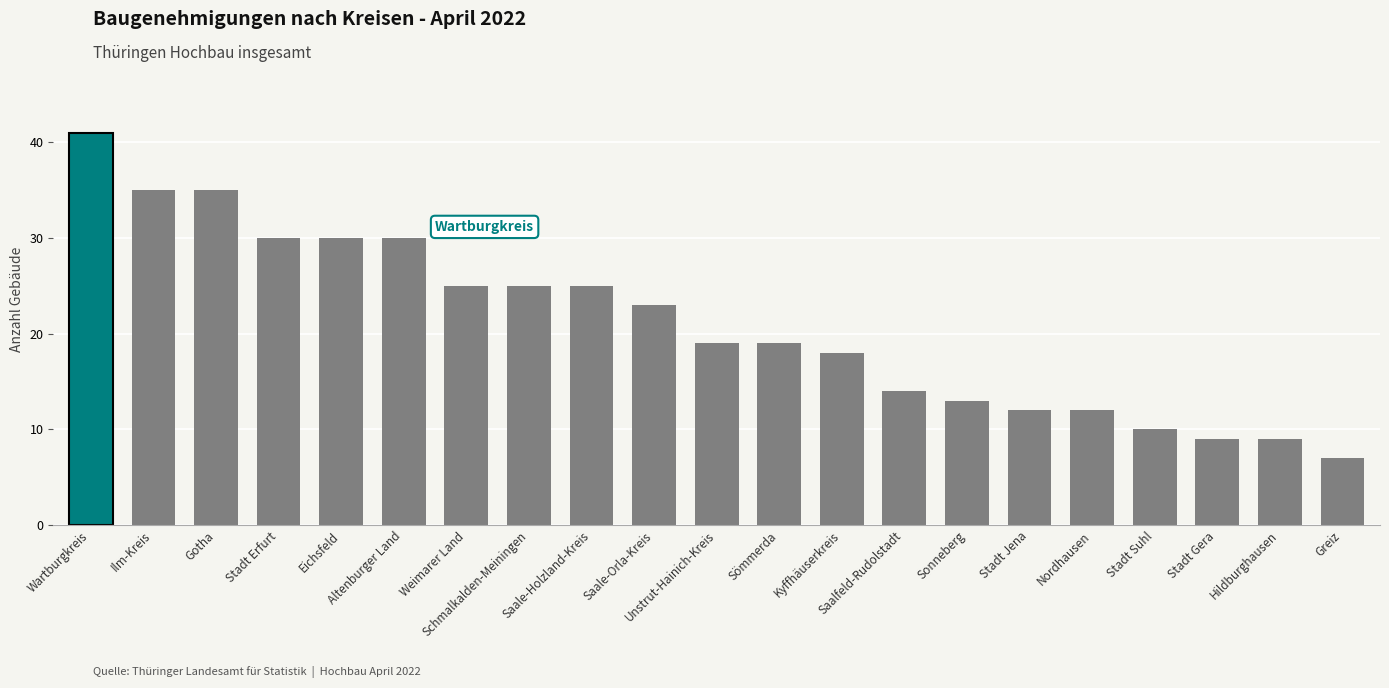

What is the maximum value shown in the chart?

41